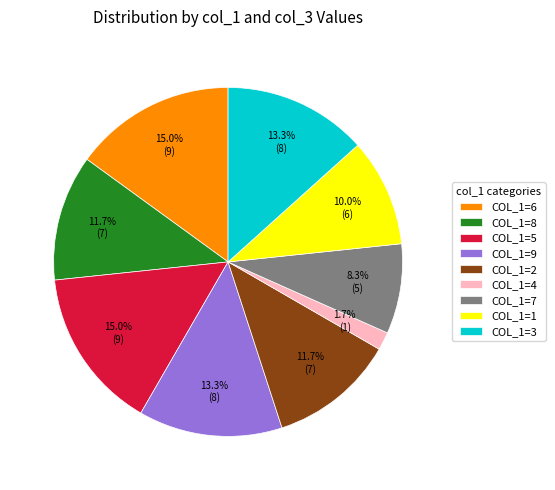

What is the smallest slice in the pie chart?

COL_1=4